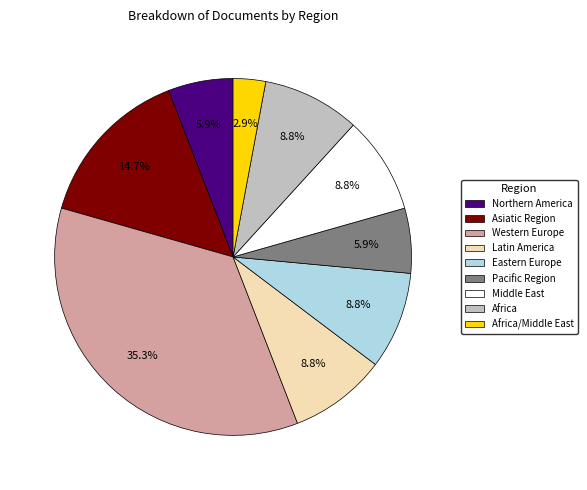

What is the ratio of the value at Northern America to the value at Western Europe?

0.2